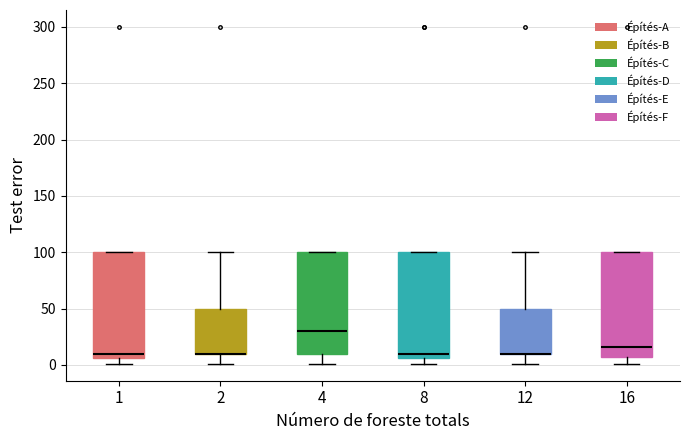

Reading left to right, transcribe this box plot: for each box, give where its median line is, the range the box spans, and where its two whiskers end, as read against the y-axis. The values are not printed on the chart, so give them approximately, as read against the axis.

1: median 10, box 5 to 100, whiskers 0 to 100
2: median 10 (drawn on the box's lower edge), box 10 to 50, whiskers 0 to 100
4: median 30, box 10 to 100, whiskers 0 to 100
8: median 10, box 5 to 100, whiskers 0 to 100
12: median 10 (drawn on the box's lower edge), box 10 to 50, whiskers 0 to 100
16: median 15, box 5 to 100, whiskers 0 to 100